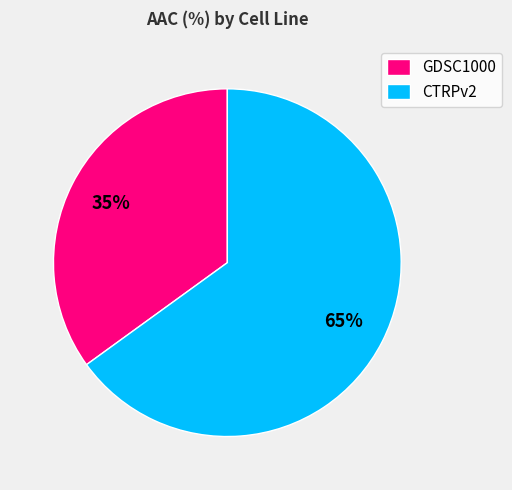

To the nearest percent, what is the difference between the largest and smallest slice percentages?

30%